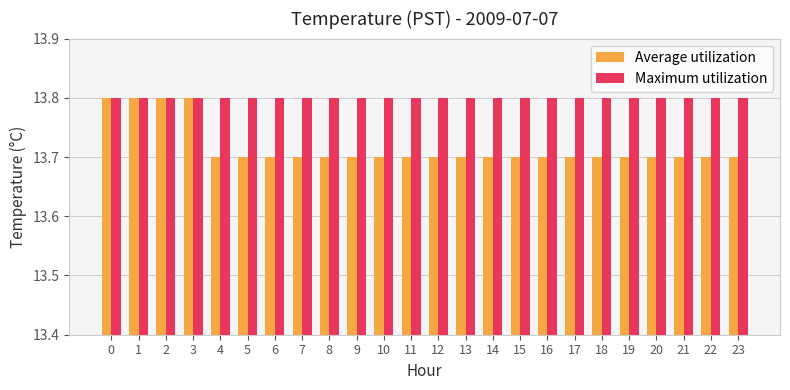

What is the value of the Average utilization bar at the 2nd from the left?

13.8